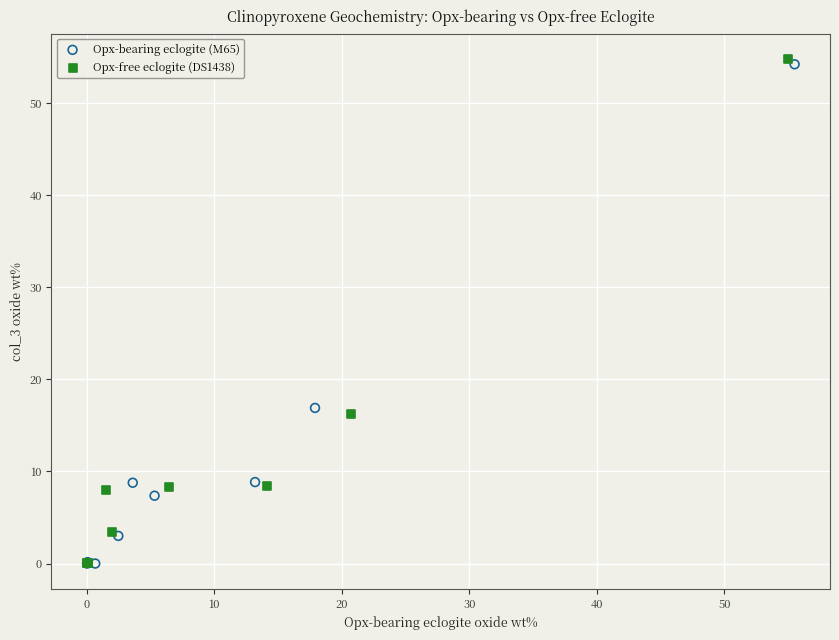

What are all the series names shown in the legend?

Opx-bearing eclogite (M65), Opx-free eclogite (DS1438)